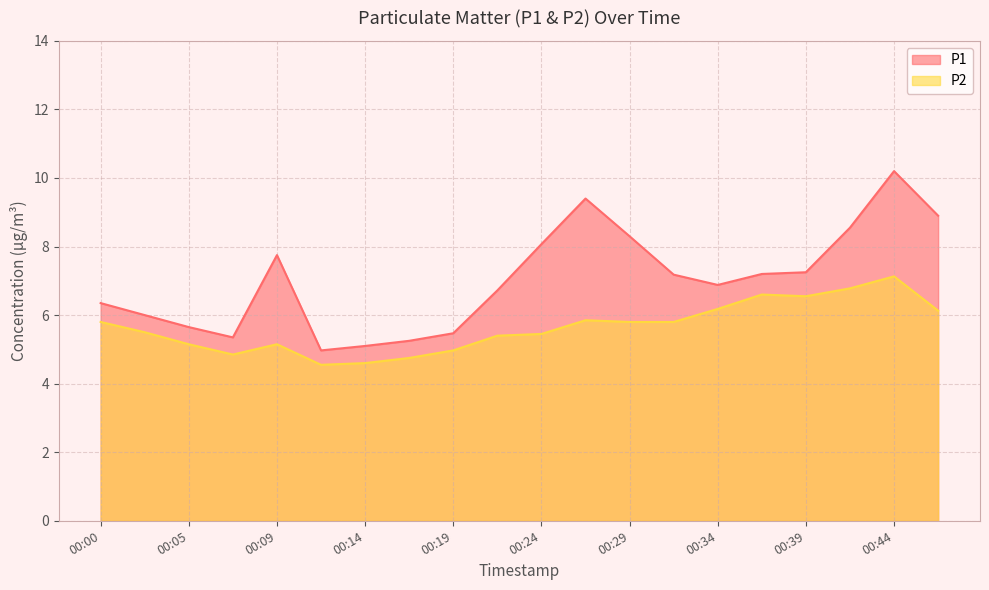

In P1, how many points are lower than both neighbors (excluding endpoints)?

3